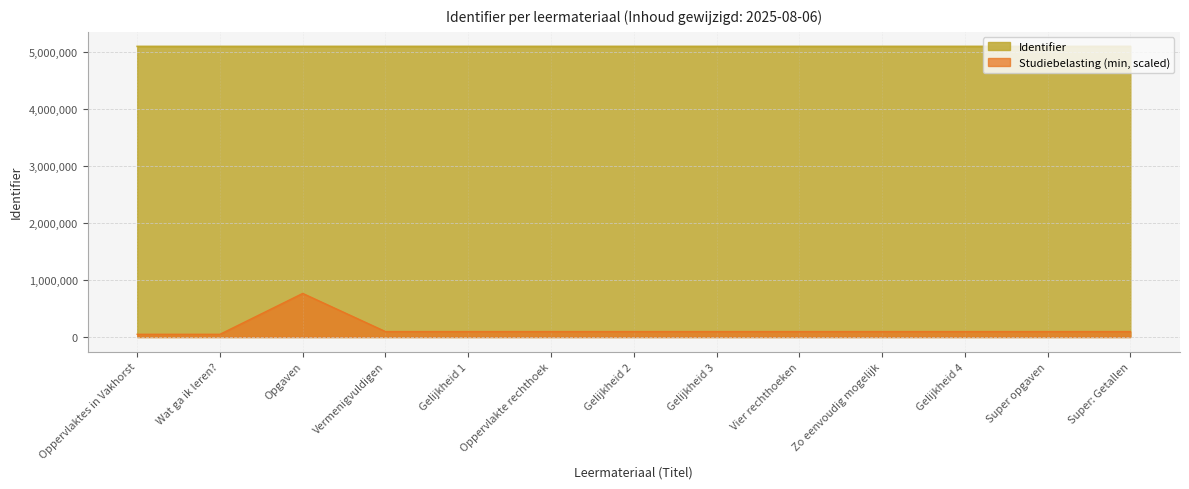

What is the difference between the second highest and minimum values?

170